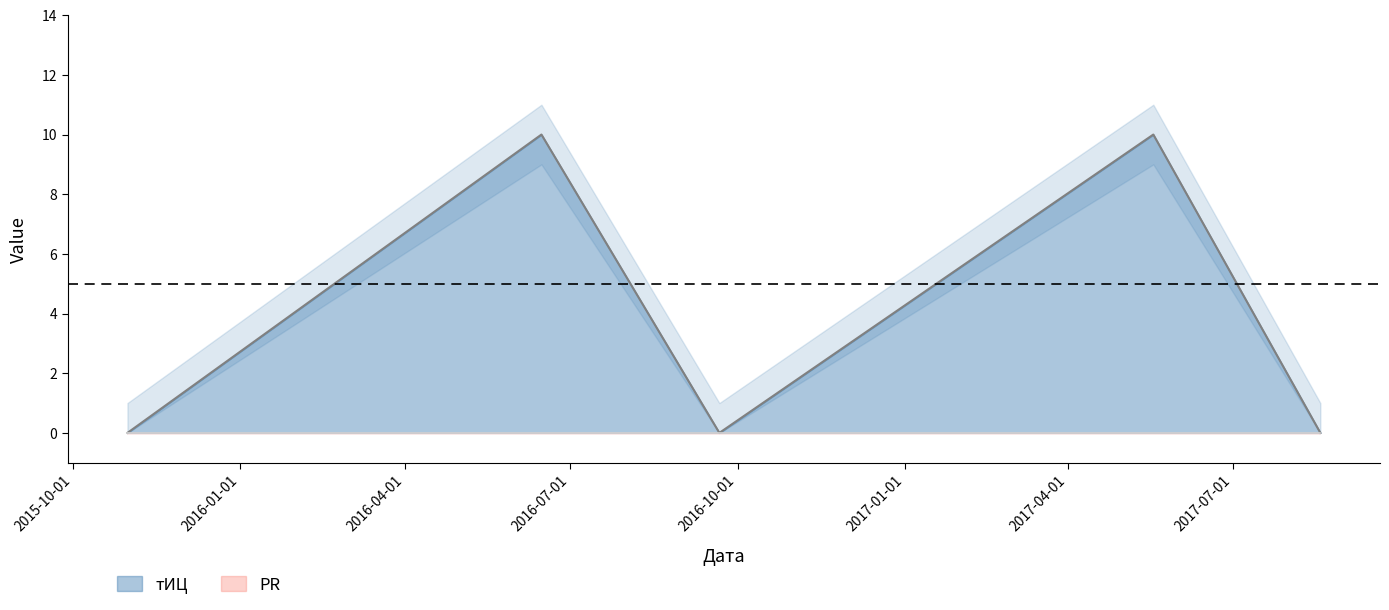

Rank the categories by value from highest to lowest.

2016-06-15, 2017-05-18, 2015-10-31, 2016-09-21, 2017-08-18